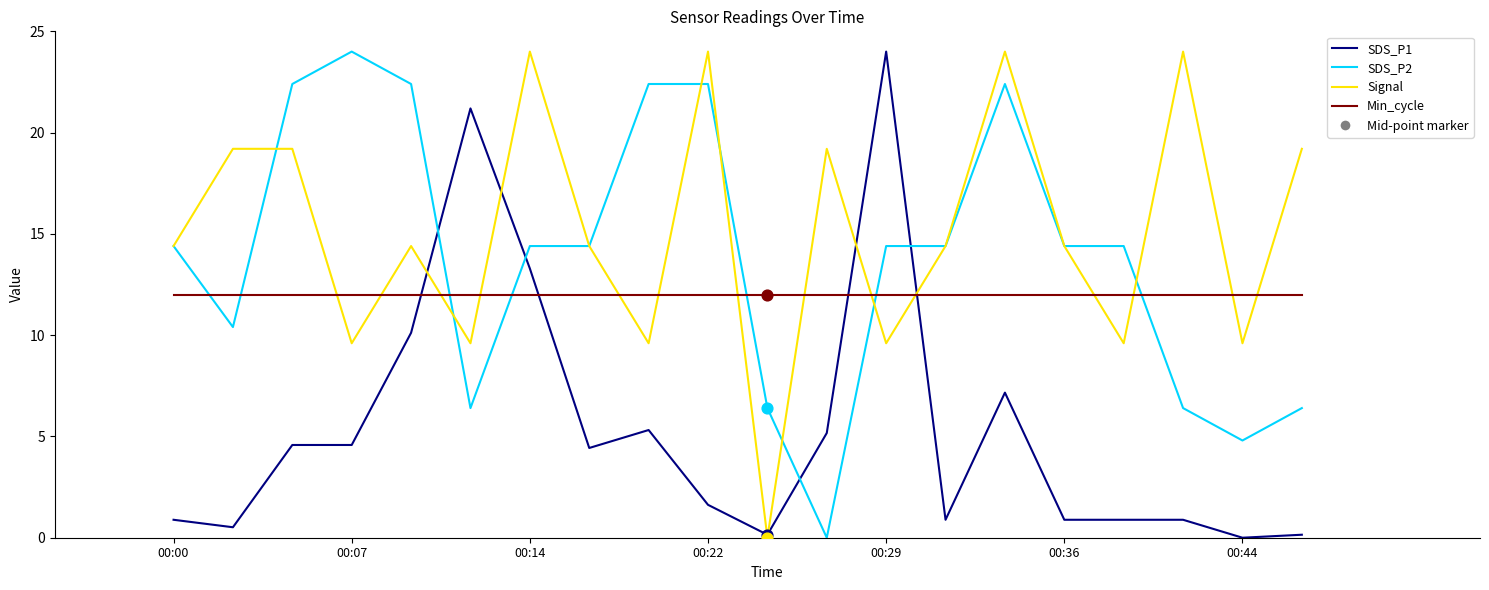

Which series ends up on top after the final intersection of SDS_P2 and SDS_P1?

SDS_P2